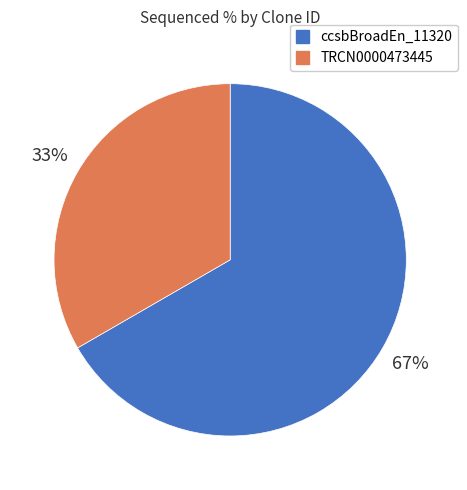

To the nearest percent, what is the average slice percentage?

50%